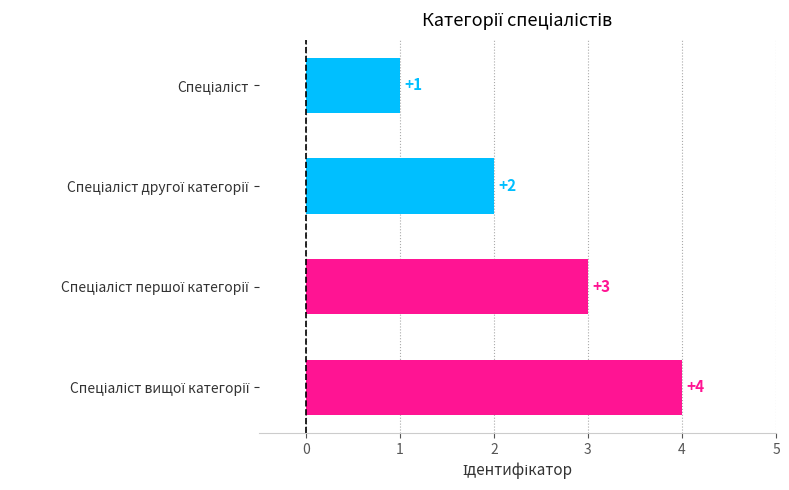

What is the sum of all values?

10